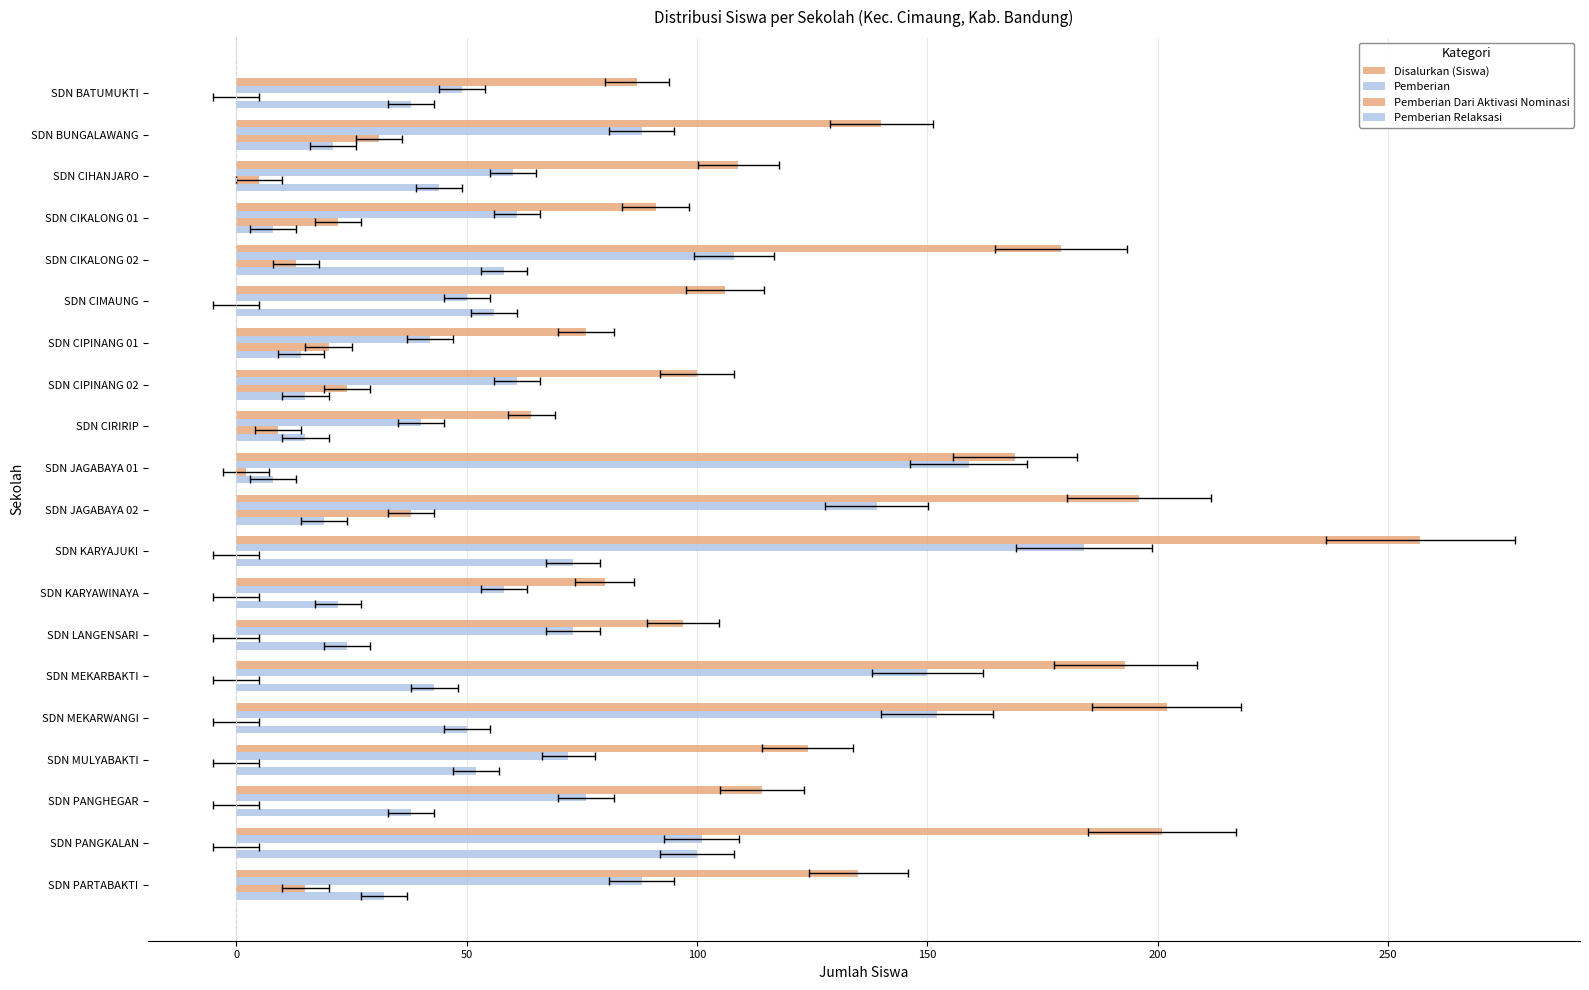

Between SDN CIPINANG 02 and SDN JAGABAYA 01, which series saw the biggest shift?

Pemberian